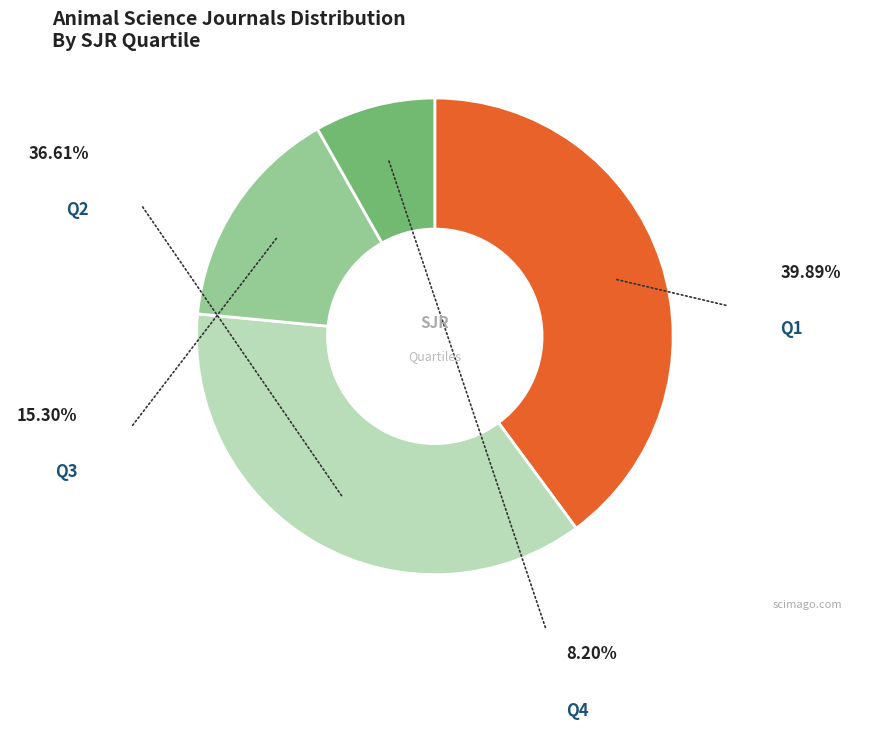

Does any single category account for the majority?

No